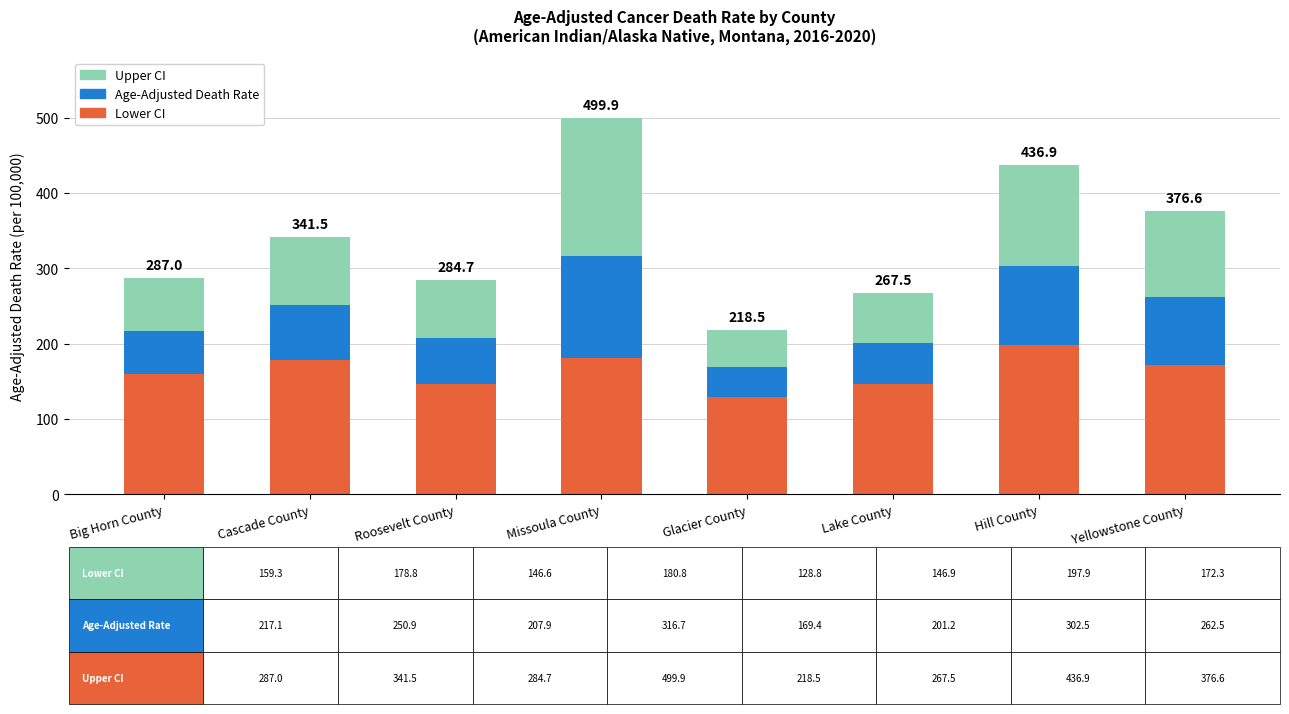

At which label does Lower CI reach its minimum?

Glacier County